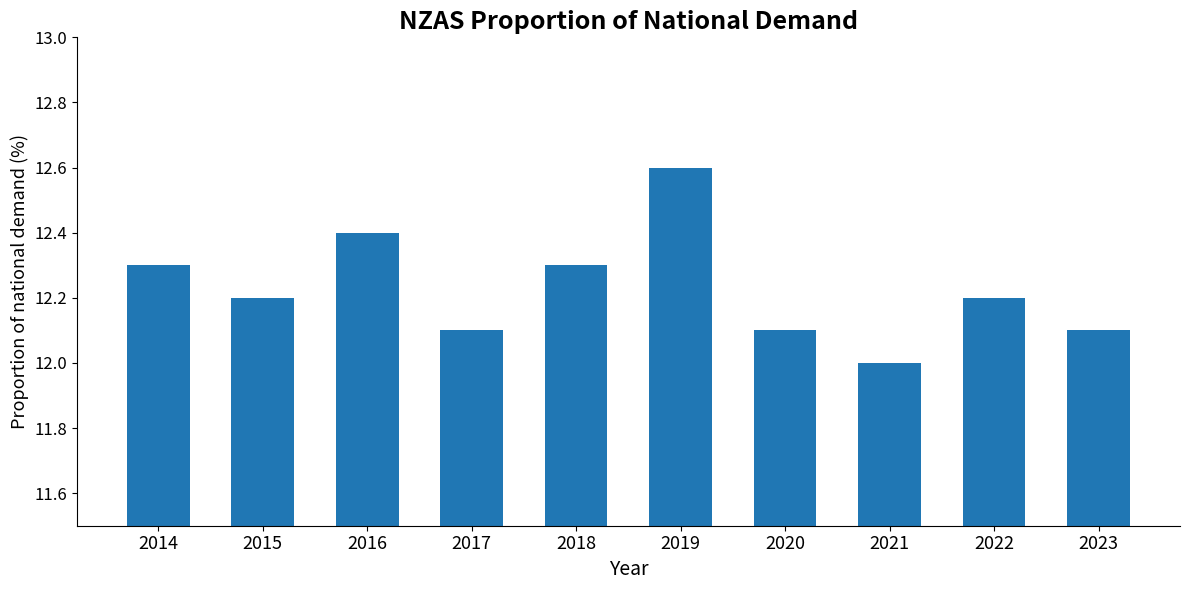

What is the ratio of the value at 2015 to the value at 2021?

1.0